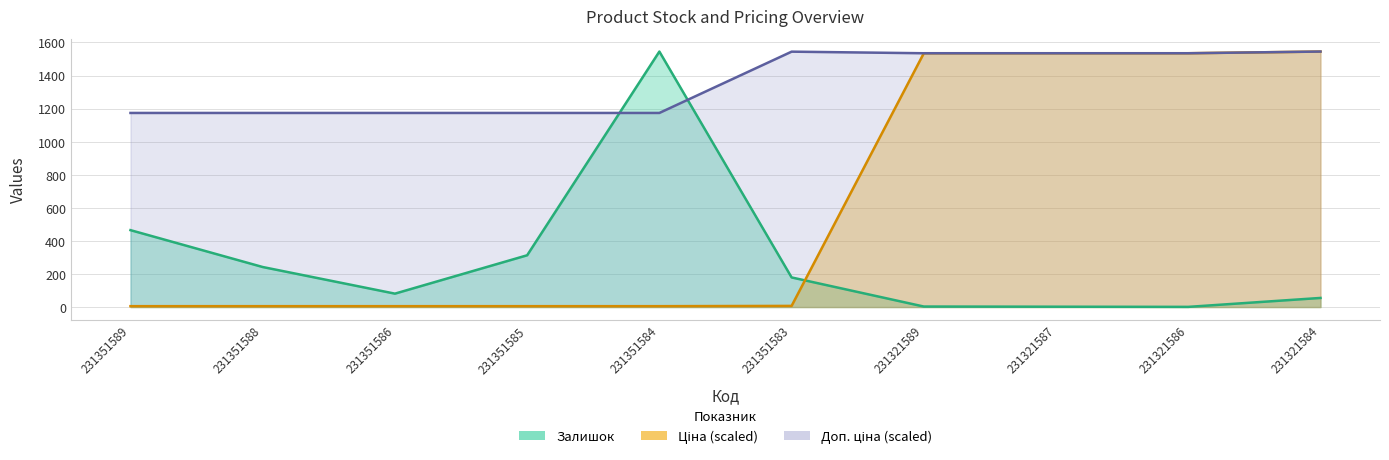

Reading left to right, transcribe all the data shown in this chart.

Залишок: 231351589=465.0	231351588=242.0	231351586=81.0	231351585=313.0	231351584=1545.0	231351583=179.0	231321589=3.0	231321587=2.0	231321586=1.0	231321584=55.0
Ціна: 231351589=5.2	231351588=5.2	231351586=5.2	231351585=5.2	231351584=5.2	231351583=6.9	231321589=1534.9	231321587=1534.9	231321586=1534.9	231321584=1545.0
Доп. ціна: 231351589=1173.7	231351588=1173.7	231351586=1173.7	231351585=1173.7	231351584=1173.7	231351583=1544.3	231321589=1534.8	231321587=1534.8	231321586=1534.8	231321584=1545.0